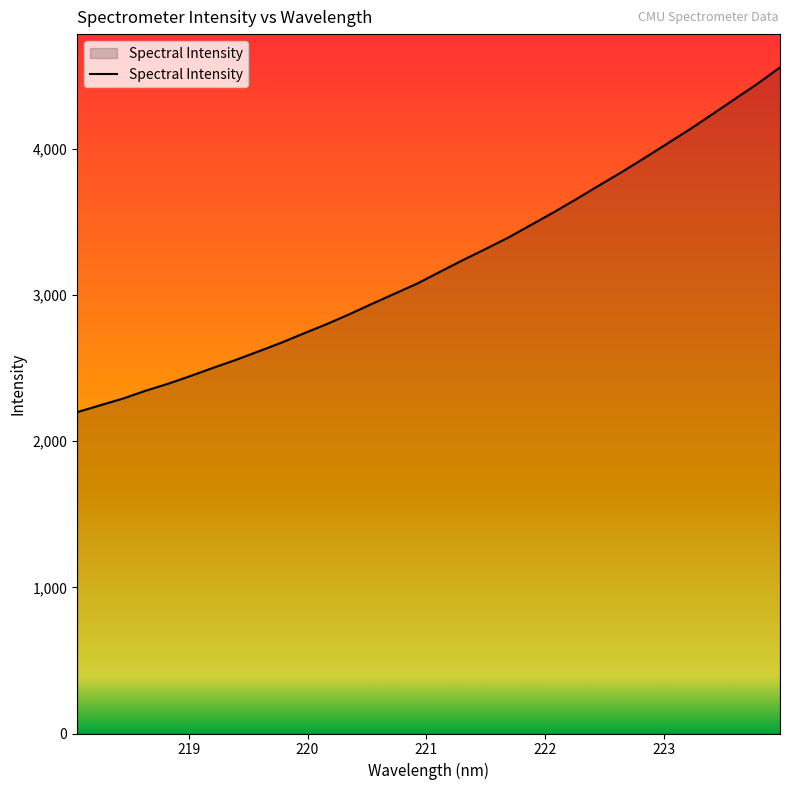

What is the difference between the maximum and minimum values?

2358.1